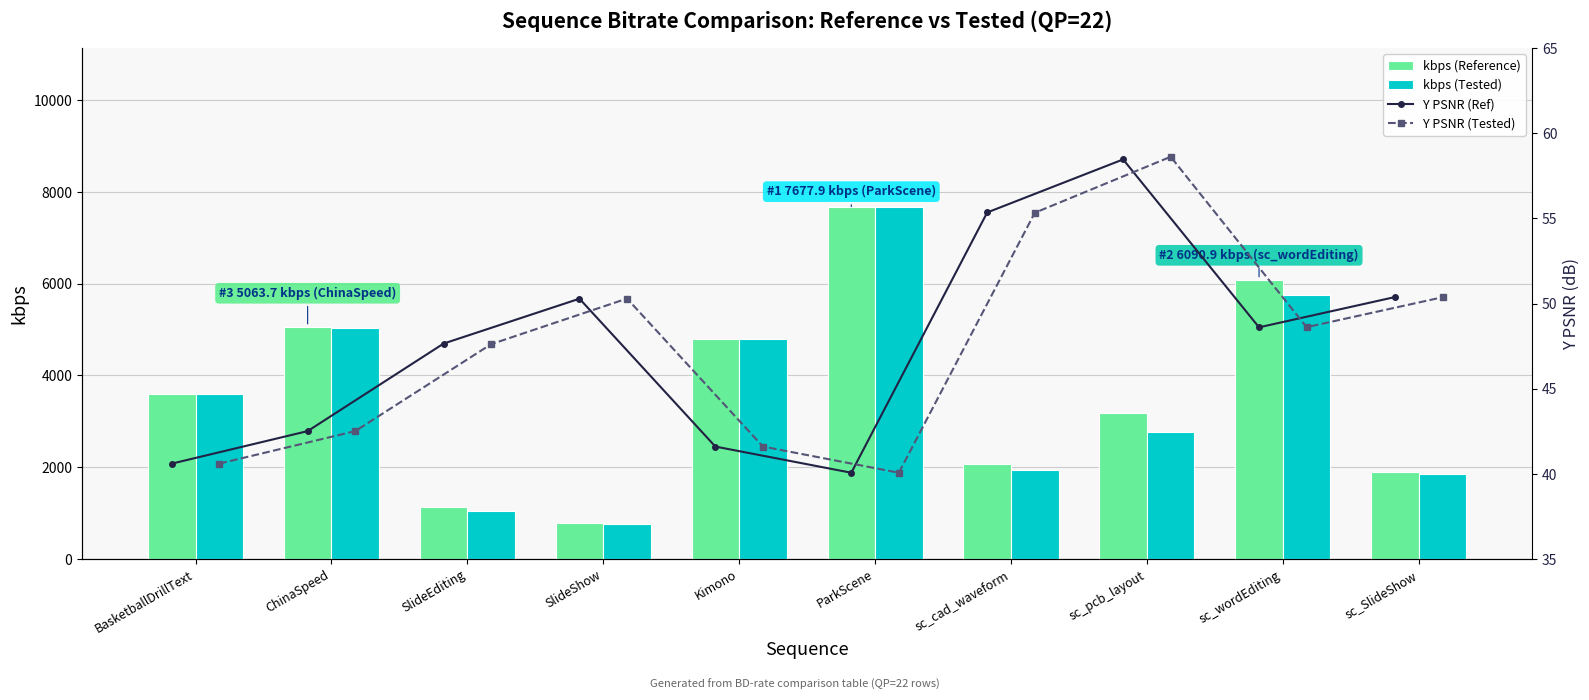

Read the kbps (Reference) value at ParkScene.

7677.9